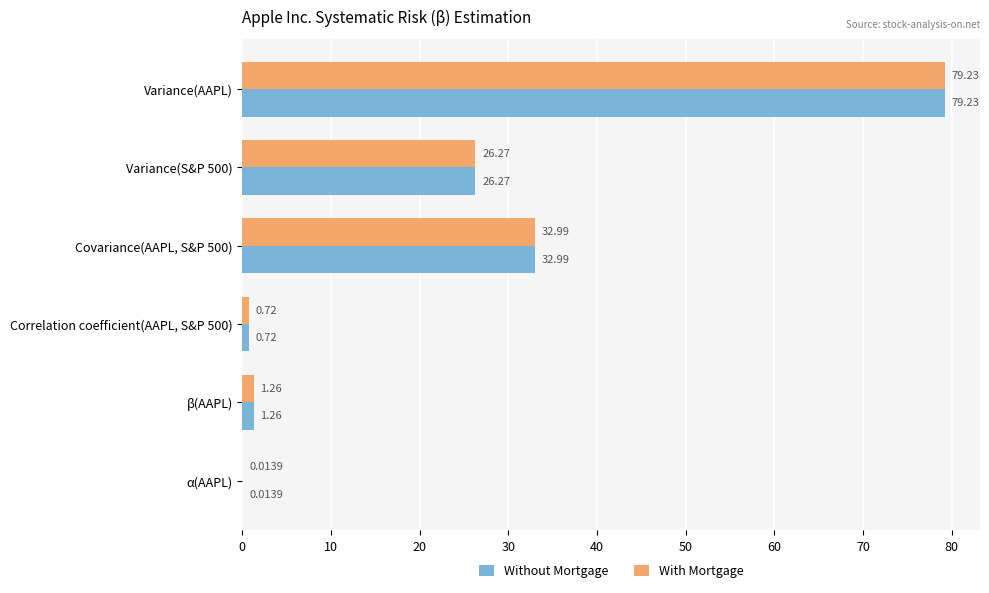

Is the value of Without Mortgage at α(AAPL) greater than the value of With Mortgage at Correlation coefficient(AAPL, S&P 500)?

No